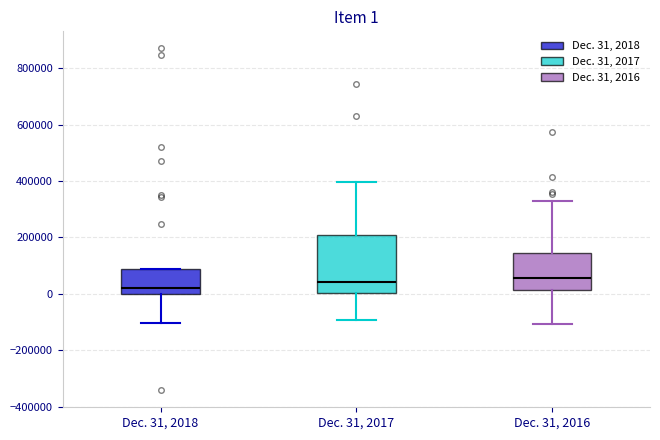

Which box is the tallest, from its lower edge to its upper edge?

Dec. 31, 2017